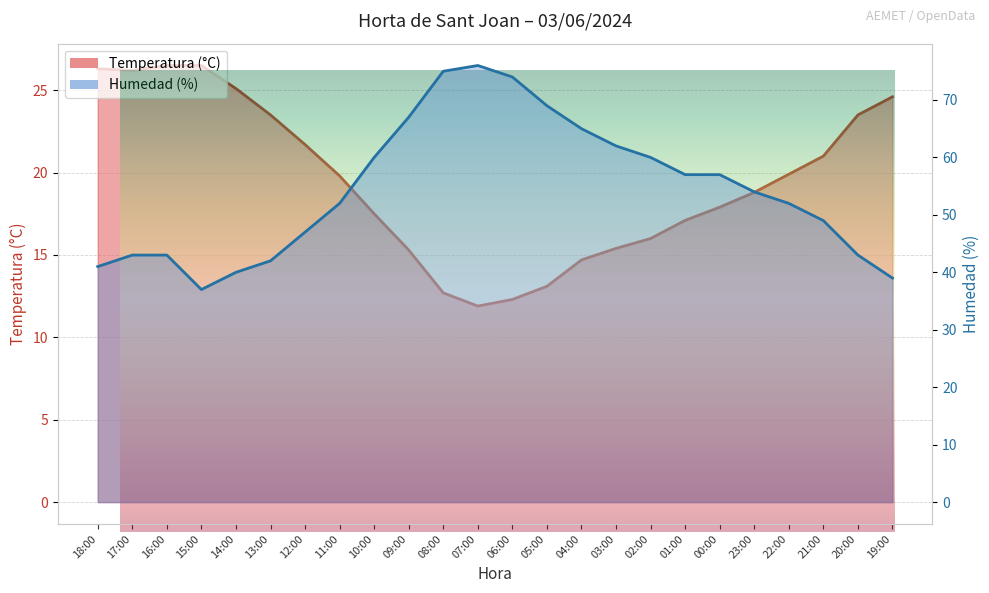

What is the spread (max minus min) of values at 02:00?

44.0